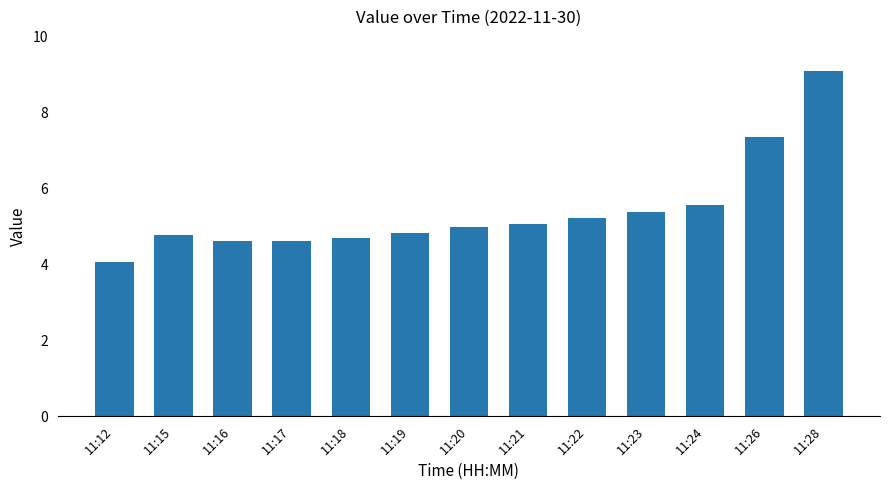

Between 11:20 and 11:15, which is larger?

11:20